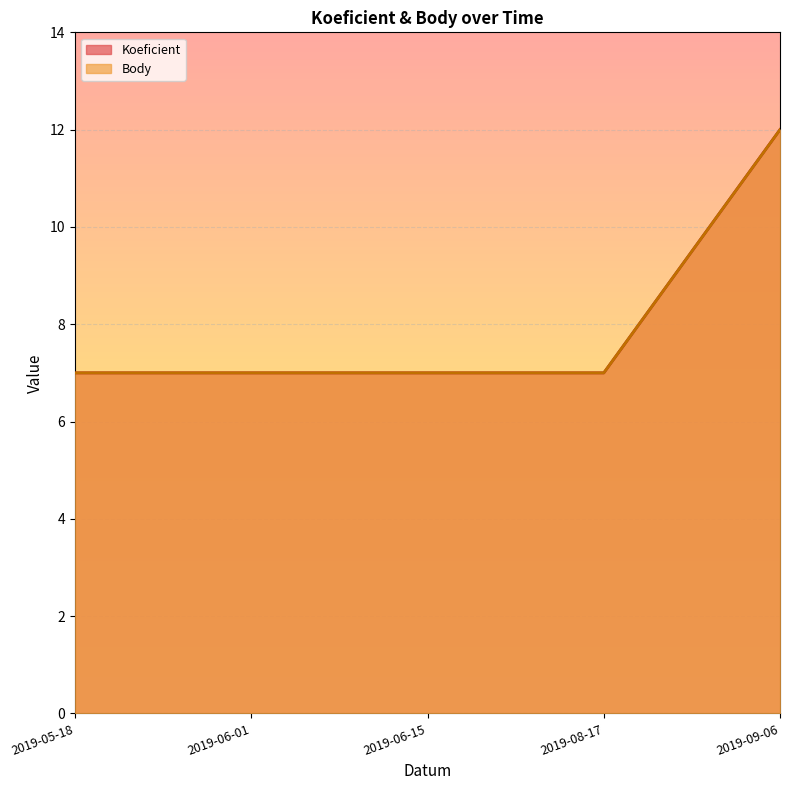

Between 2019-08-17 and 2019-06-15, which is larger?

2019-08-17